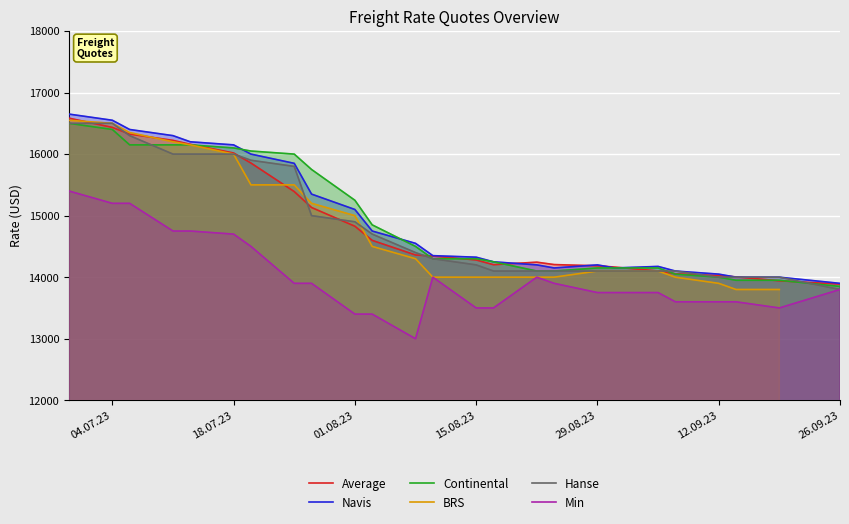

What is the difference between the maximum and minimum values in the Average series?

2696